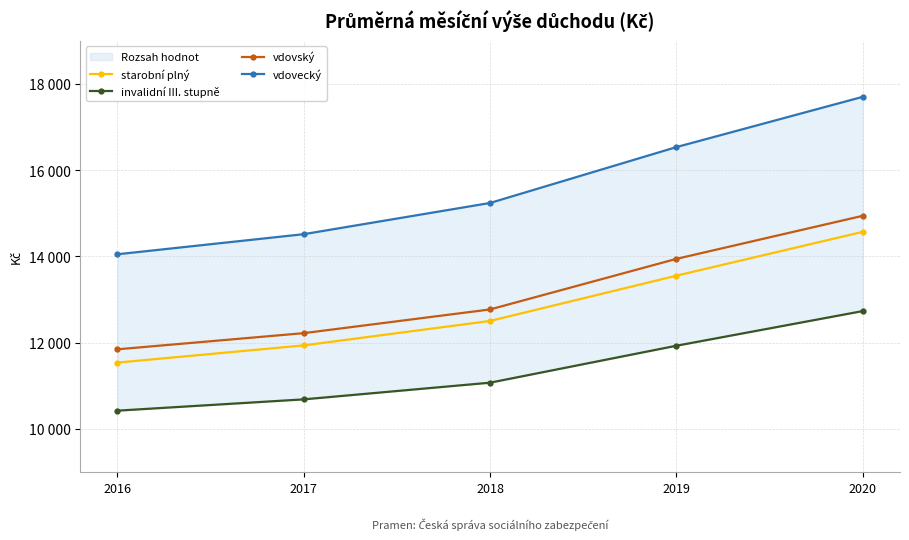

What is the difference between the invalidní III. stupně values at 2019 and 2016?

1506